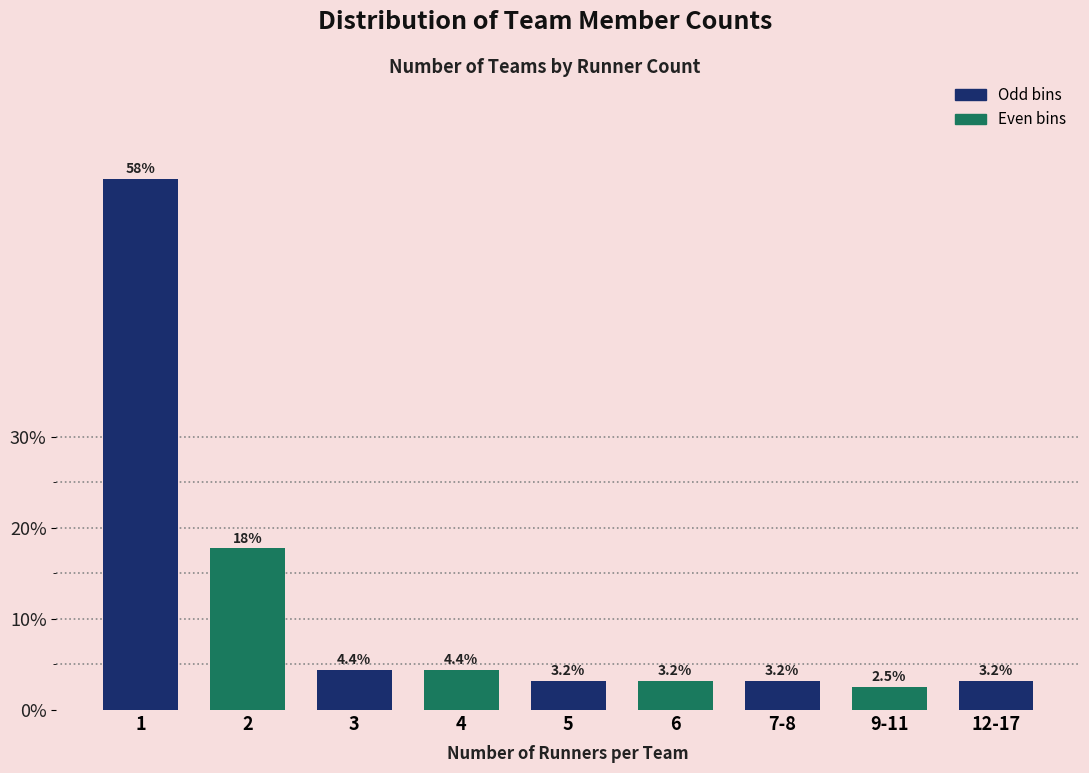

Reading left to right, extract all data points from this chart.

1=58.2	2=17.7	3=4.4	4=4.4	5=3.2	6=3.2	7-8=3.2	9-11=2.5	12-17=3.2